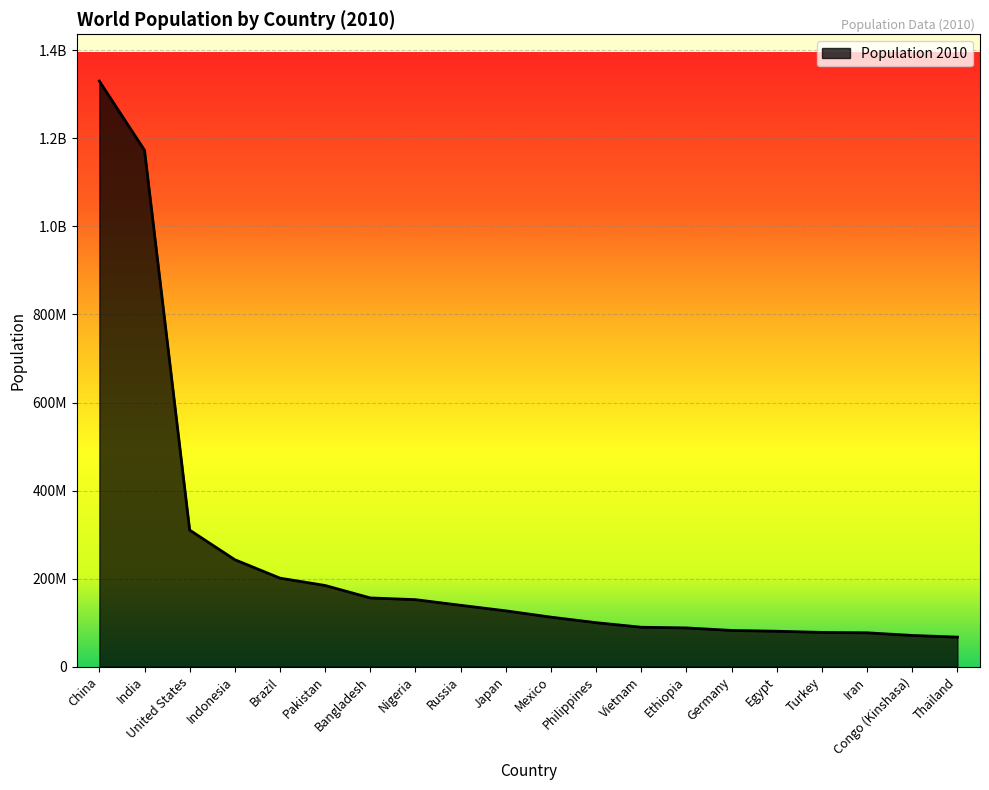

True or false: there are more than 2 points higher than both neighbors.

False